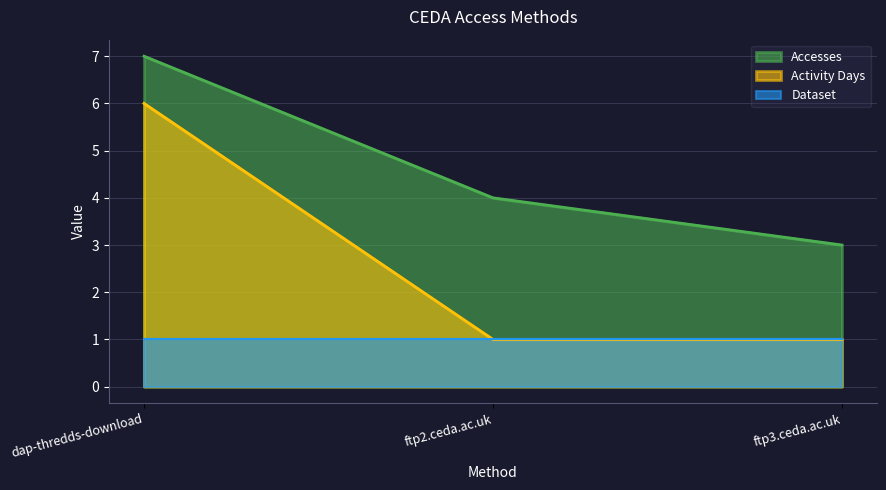

What is the difference between the highest and lowest values at ftp3.ceda.ac.uk?

2